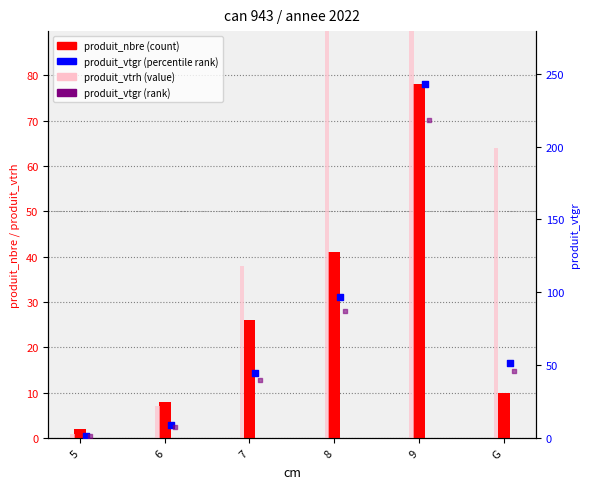

Which series has the largest Y range (max minus min)?

produit_vtrh